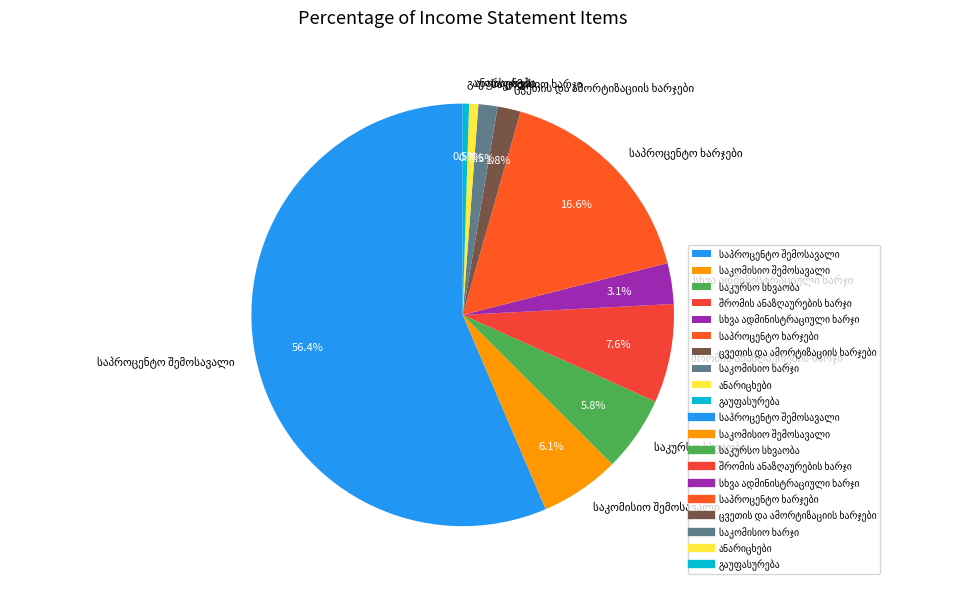

Is there any slice that represents more than half of the pie?

Yes